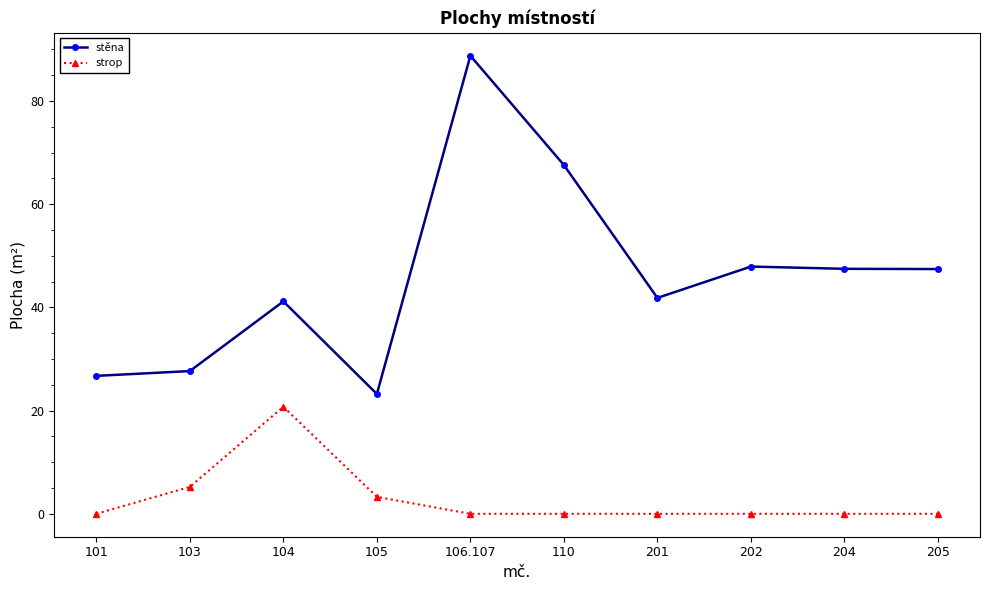

What is the label of the 10th point from the left?

205